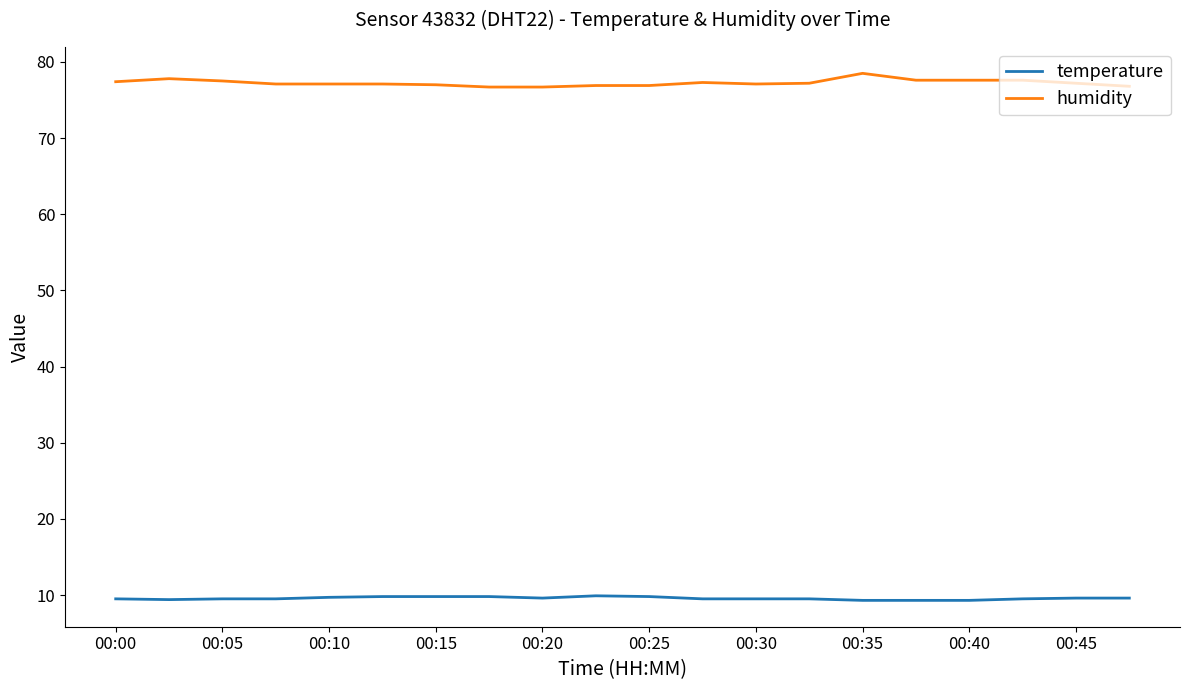

True or false: humidity and temperature intersect in this chart.

False